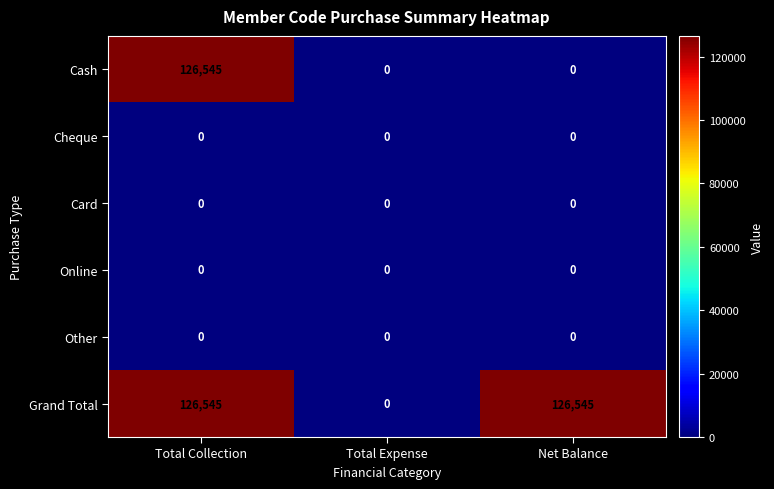

Reading right to left, transcribe all the data shown in this chart.

Cash: Net Balance=0	Total Expense=0	Total Collection=126545
Cheque: Net Balance=0	Total Expense=0	Total Collection=0
Card: Net Balance=0	Total Expense=0	Total Collection=0
Online: Net Balance=0	Total Expense=0	Total Collection=0
Other: Net Balance=0	Total Expense=0	Total Collection=0
Grand Total: Net Balance=126545	Total Expense=0	Total Collection=126545